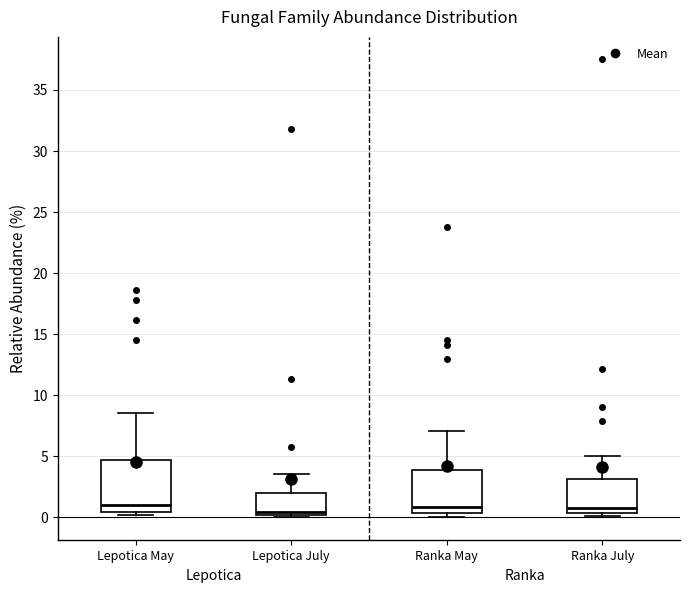

Reading left to right, read every box against the y-axis: the position of its median line, the range the box covers, and the ends of its whiskers. The values are not printed on the chart, so give them approximately, as read against the axis.

Lepotica May: median 1.0, box 0.5 to 4.5, whiskers 0.0 to 8.5
Lepotica July: median 0.5, box 0.0 to 2.0, whiskers 0.0 to 3.5
Ranka May: median 1.0, box 0.5 to 4.0, whiskers 0.0 to 7.0
Ranka July: median 0.5 (just above the box's lower edge), box 0.5 to 3.0, whiskers 0.0 to 5.0